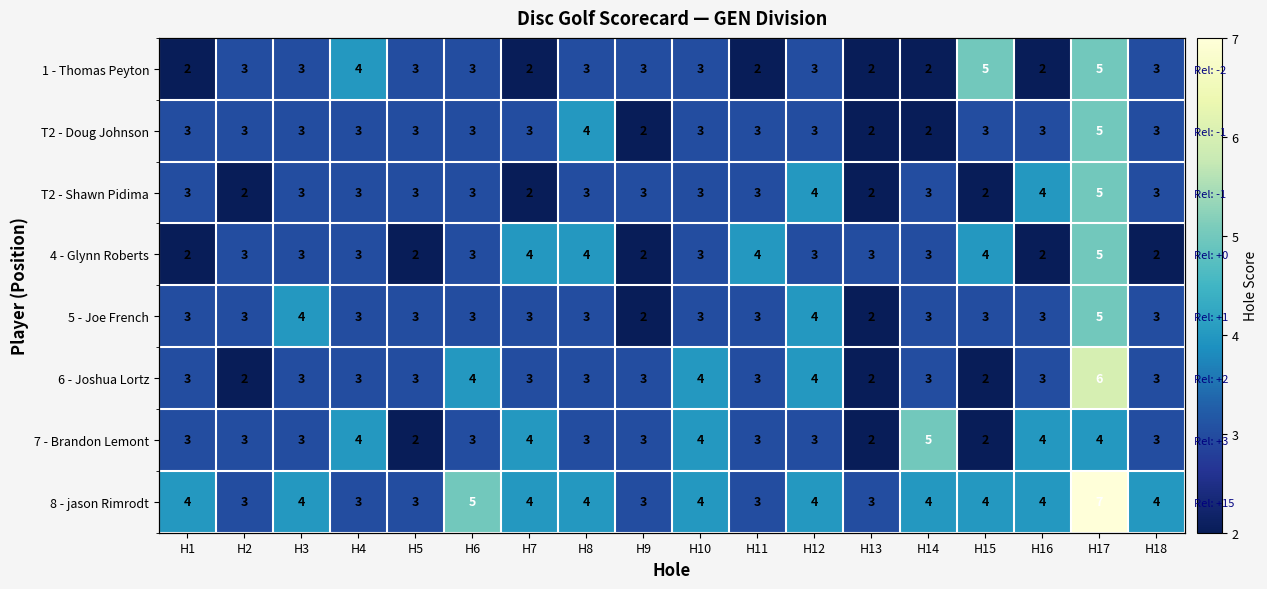

At H12, list the series in order from smallest to largest.

1 - Thomas Peyton, T2 - Doug Johnson, 4 - Glynn Roberts, 7 - Brandon Lemont, T2 - Shawn Pidima, 5 - Joe French, 6 - Joshua Lortz, 8 - jason Rimrodt